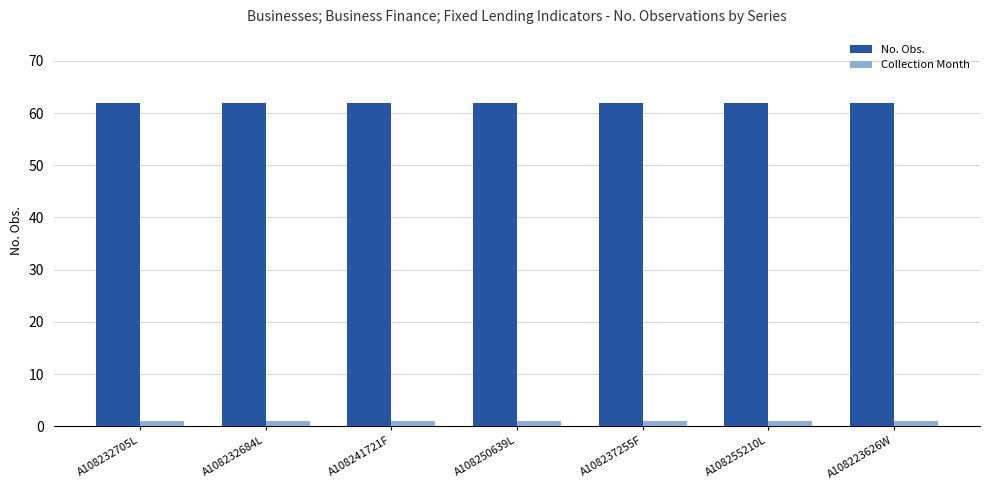

At A108232705L, list the series in order from largest to smallest.

No. Obs., Collection Month